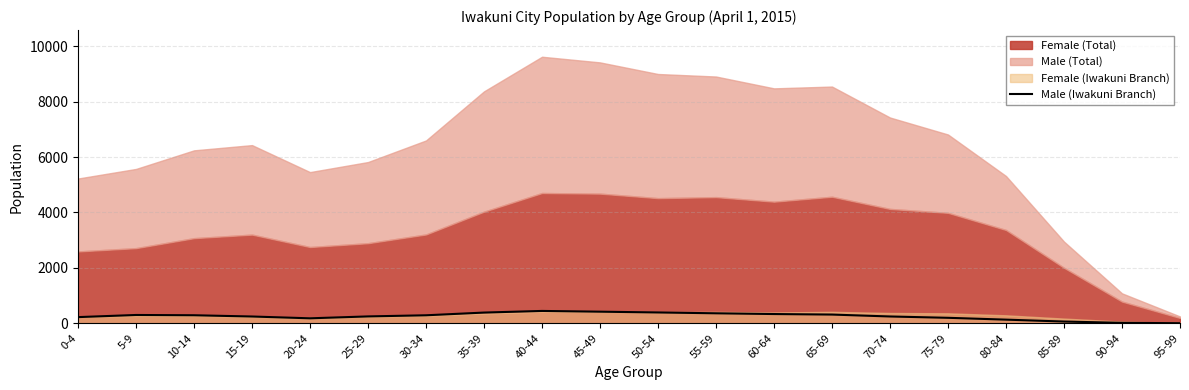

How many interior local valleys (lower than both neighbors) does the data have?

1